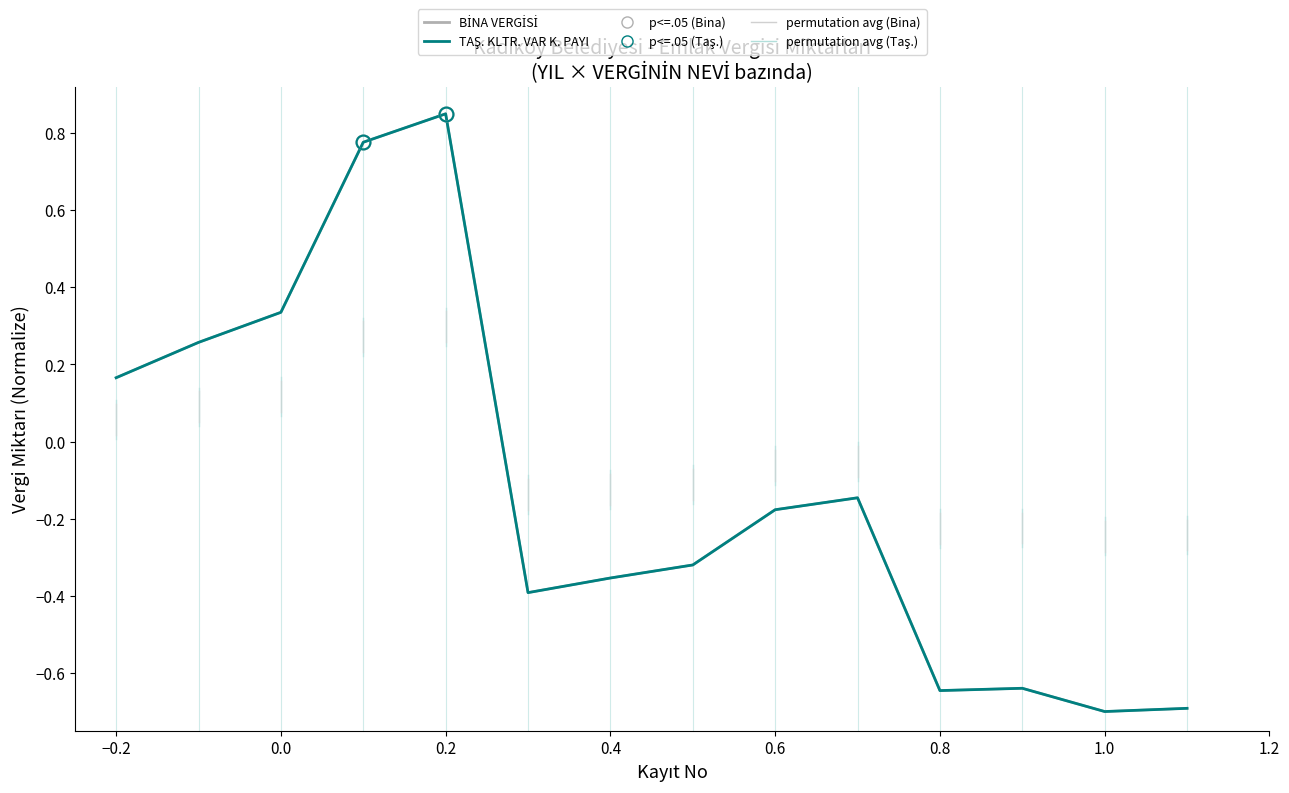

What is the smallest value displayed?

-0.7